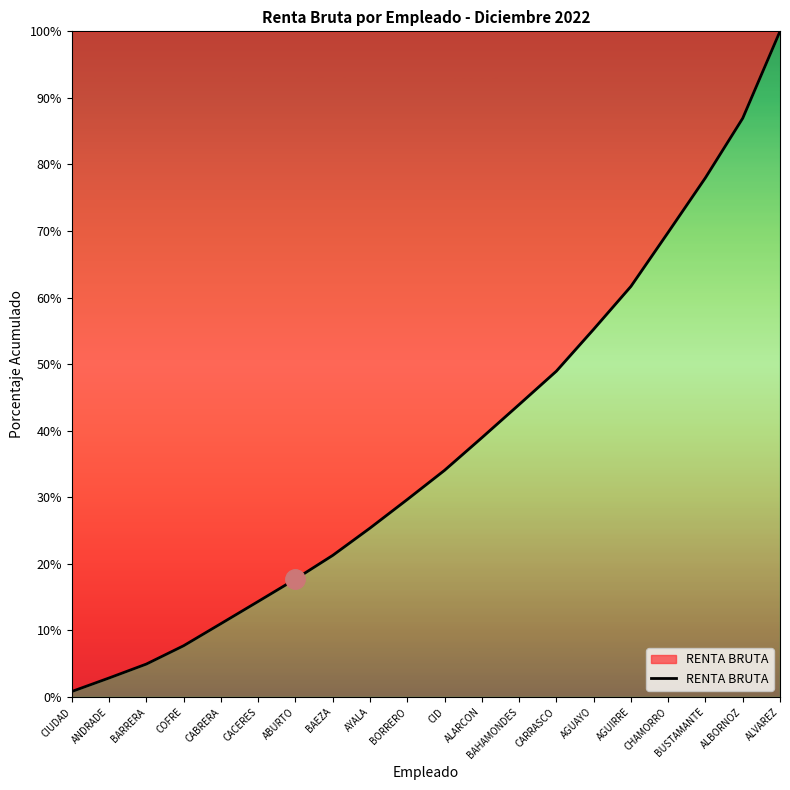

List the labels in order of value, smallest first.

CIUDAD, ANDRADE, BARRERA, COFRE, CABRERA, CACERES, ABURTO, BAEZA, AYALA, BORRERO, CID, ALARCON, BAHAMONDES, CARRASCO, AGUAYO, AGUIRRE, CHAMORRO, BUSTAMANTE, ALBORNOZ, ALVAREZ